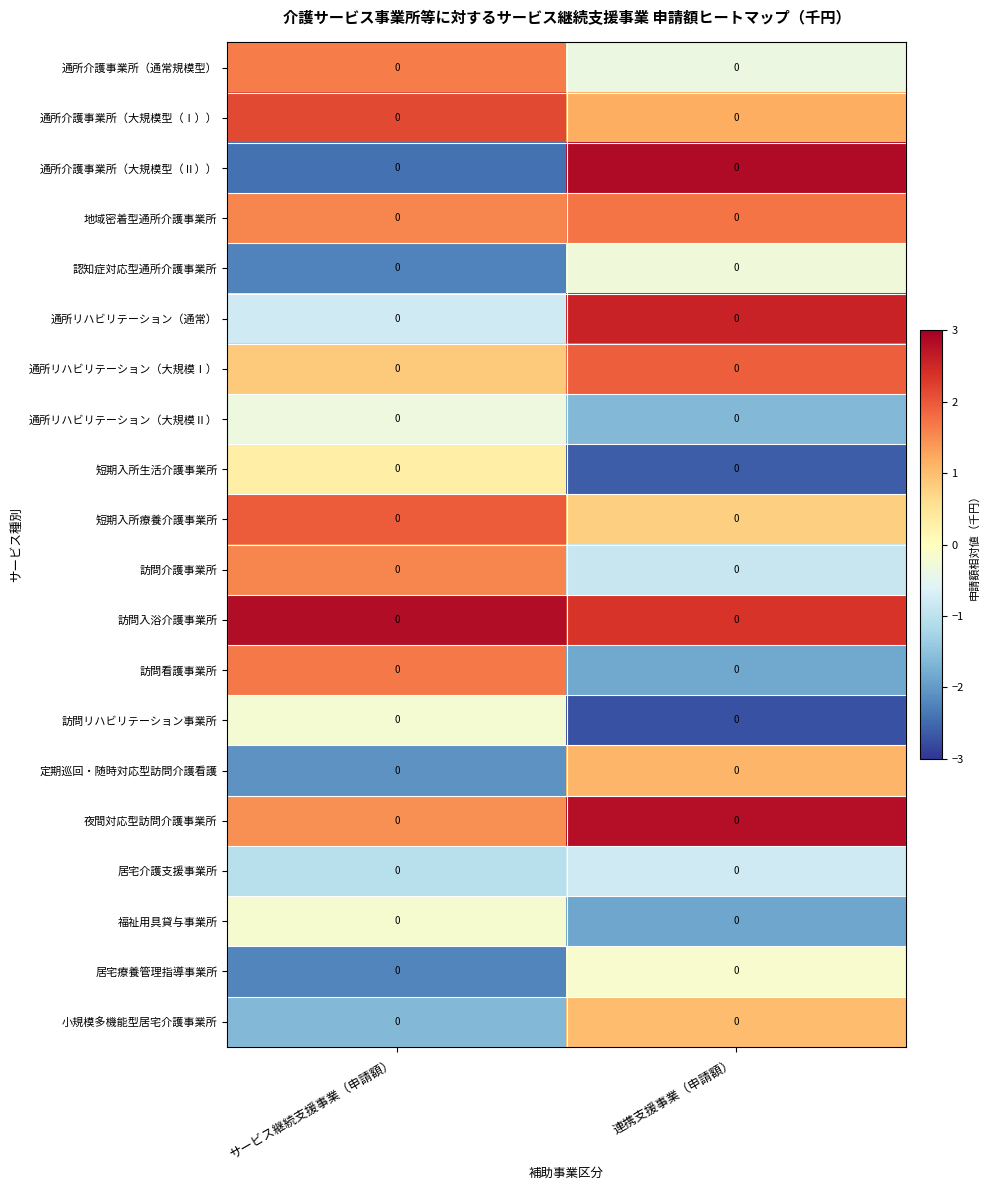

How many values in the 短期入所生活介護事業所 series are below 0?

1